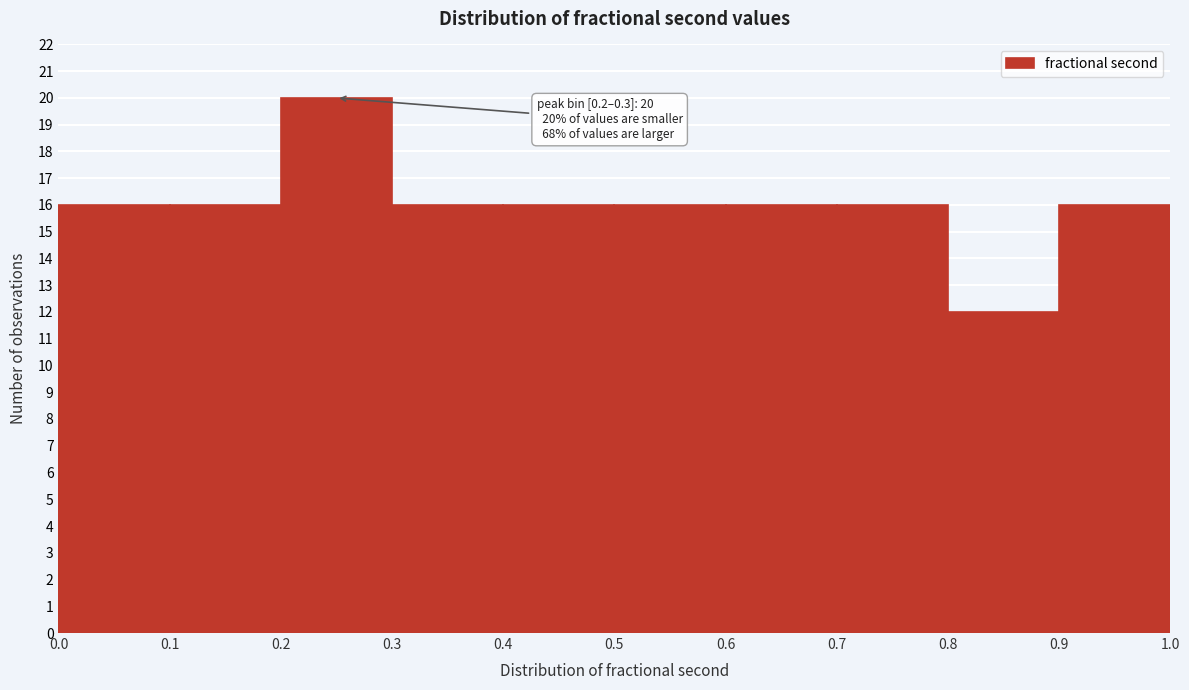

Which range on the x-axis has the tallest bar?

0.2 to 0.3